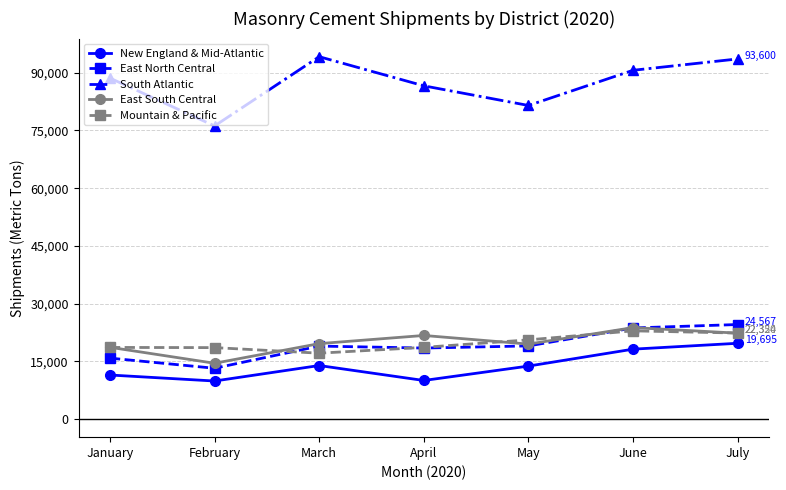

True or false: South Atlantic and East South Central cross at least once.

False